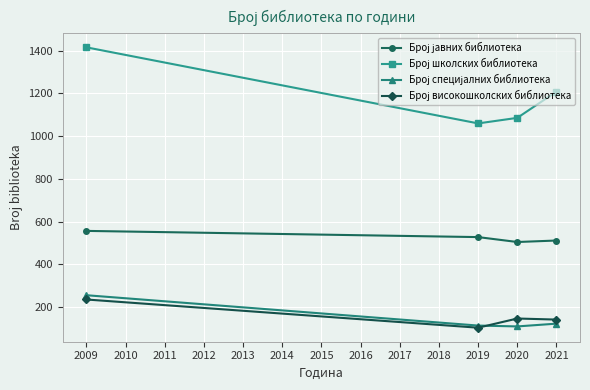

At which category is the sum across all series the highest?

2009